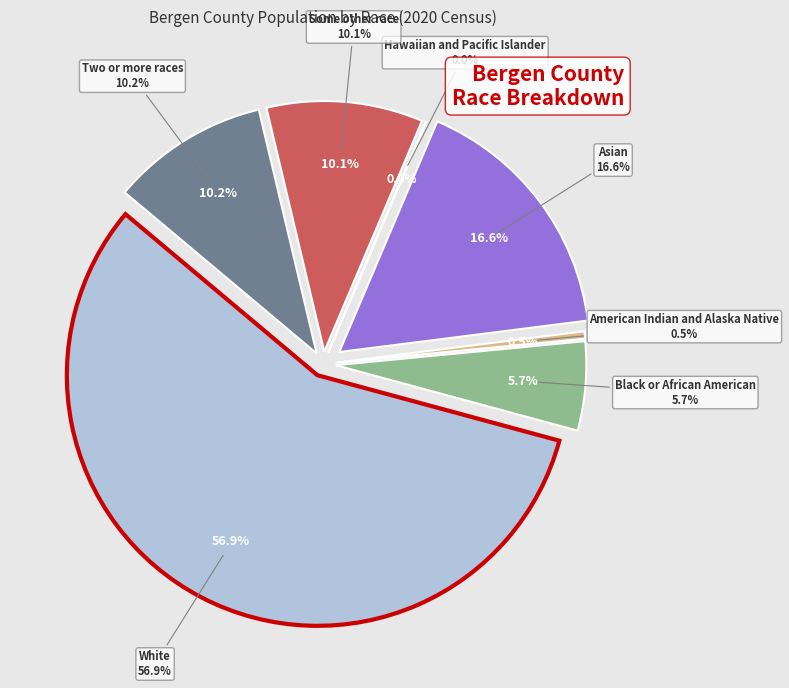

Is White the majority of the pie?

Yes